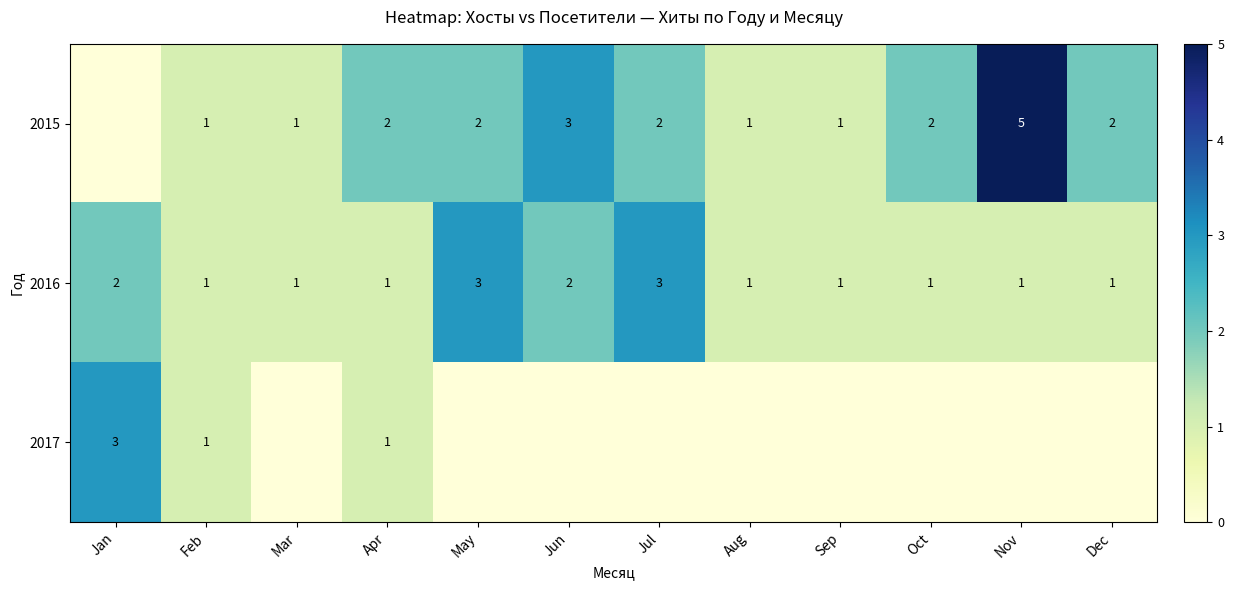

What is the total value across all series at Jan?

5